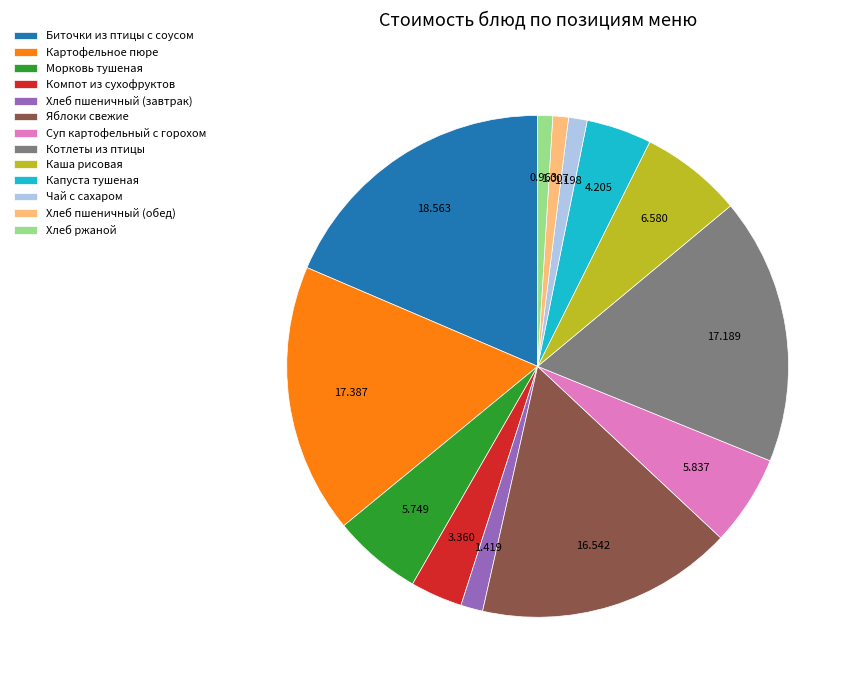

Between Морковь тушеная and Каша рисовая, which is larger?

Каша рисовая